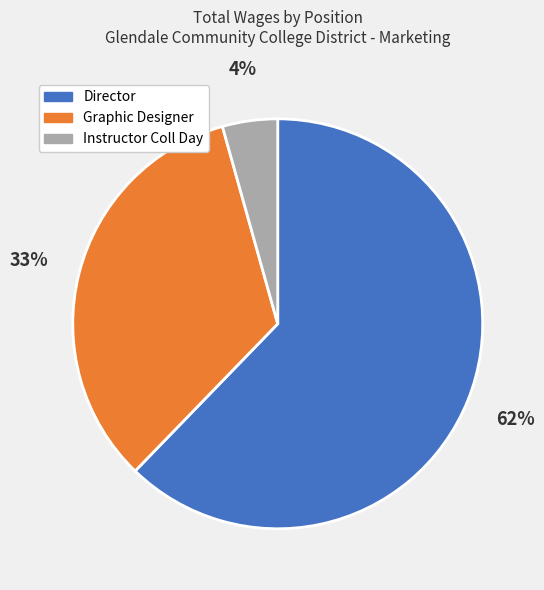

Approximately how many times larger is the value at Instructor Coll Day compared to Director?

0.1